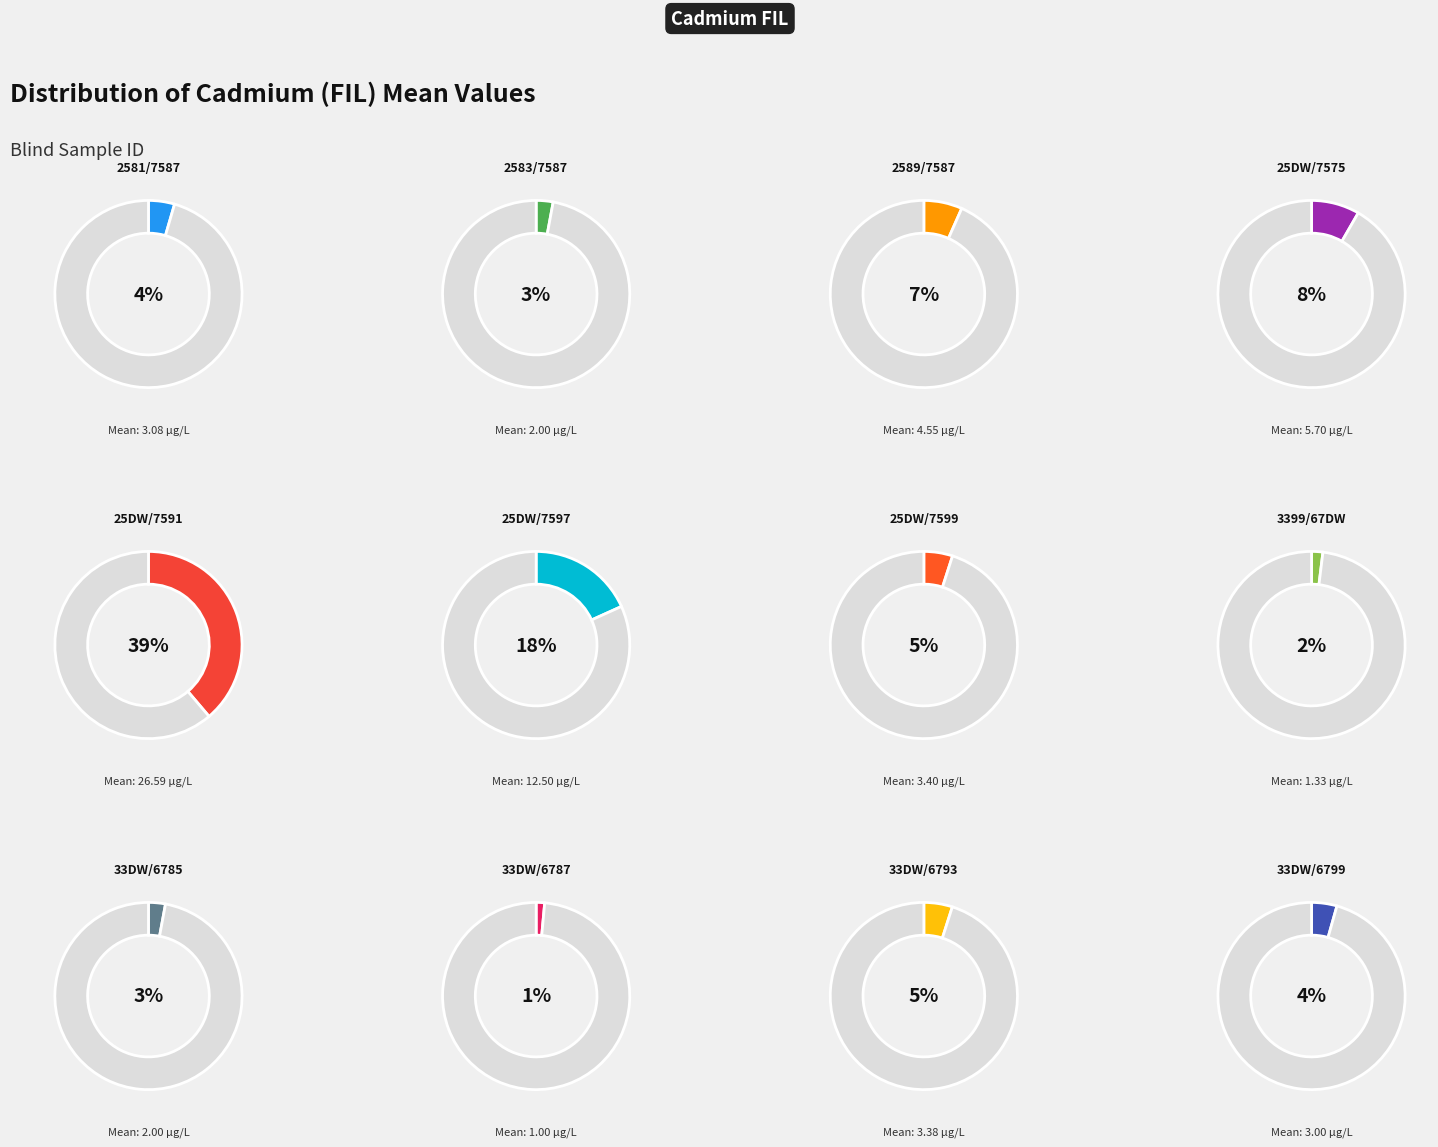

Is it true that 33DW/6787 is 7% of the pie?

False